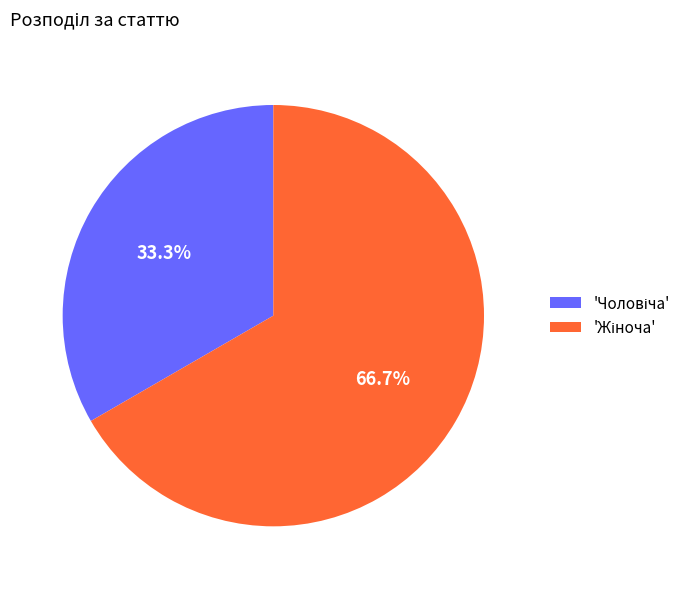

Is there any slice that represents more than half of the pie?

Yes